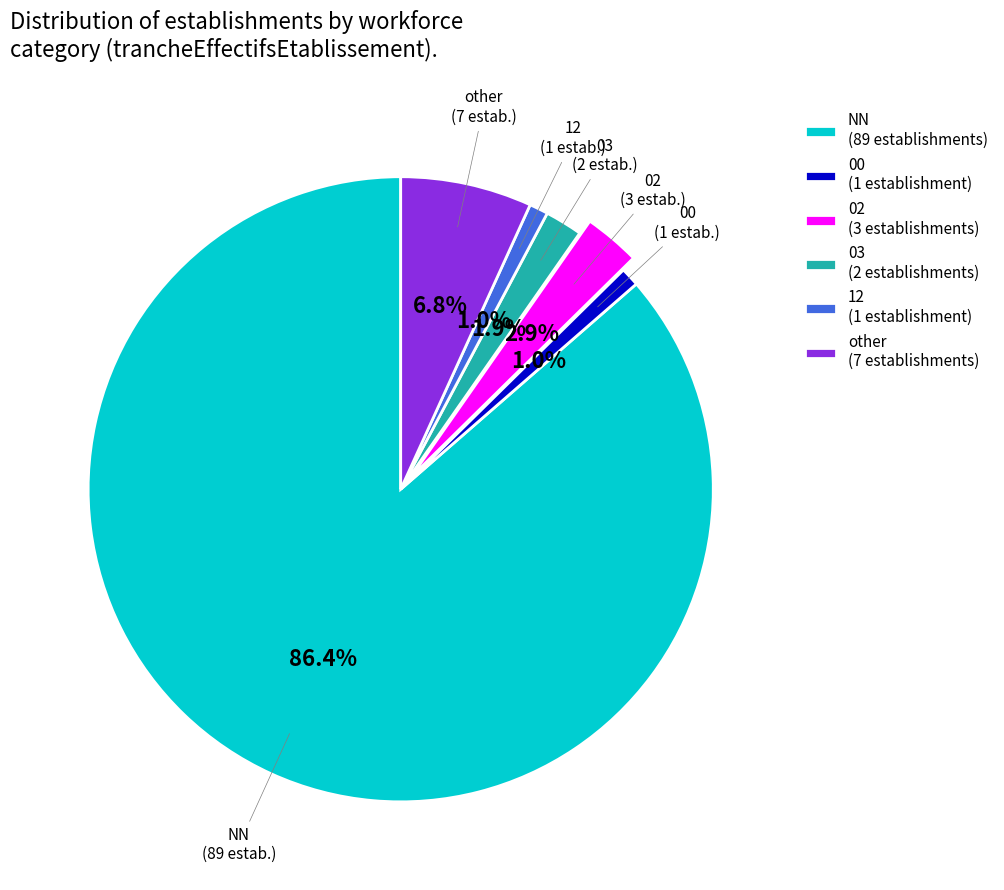

How many segments does this pie chart have?

6